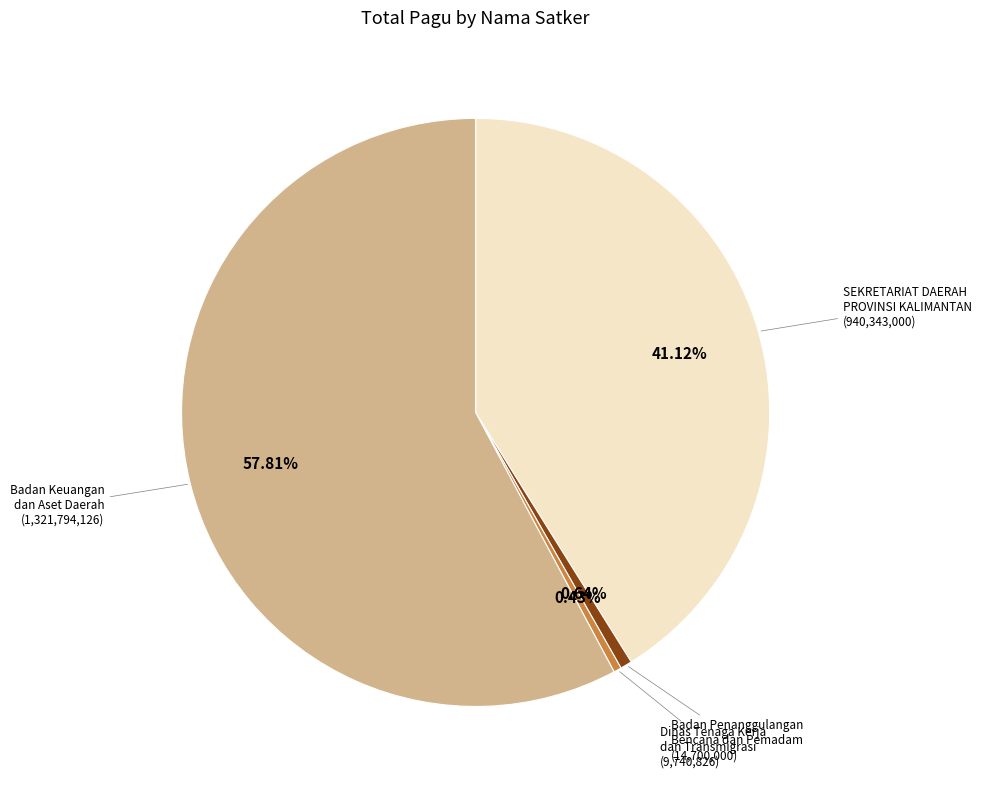

Is the sum of Dinas Tenaga Kerja dan Transmigrasi and Badan Keuangan dan Aset Daerah greater than half?

Yes